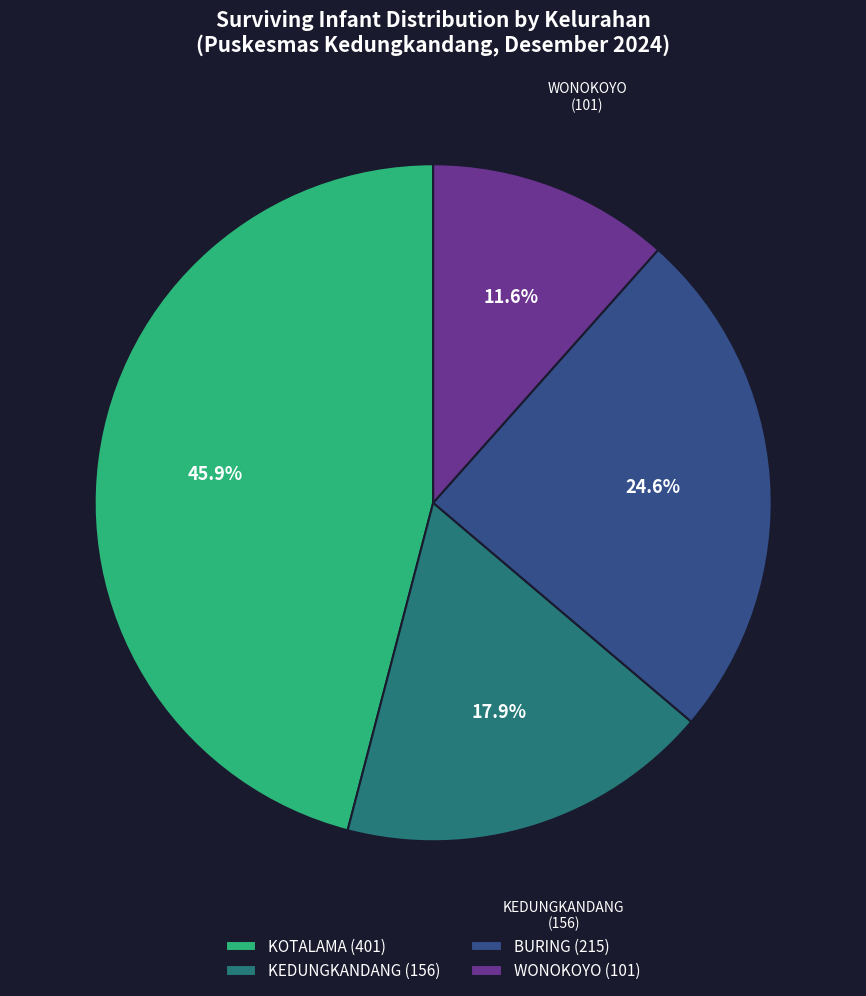

Does any single category account for the majority?

No